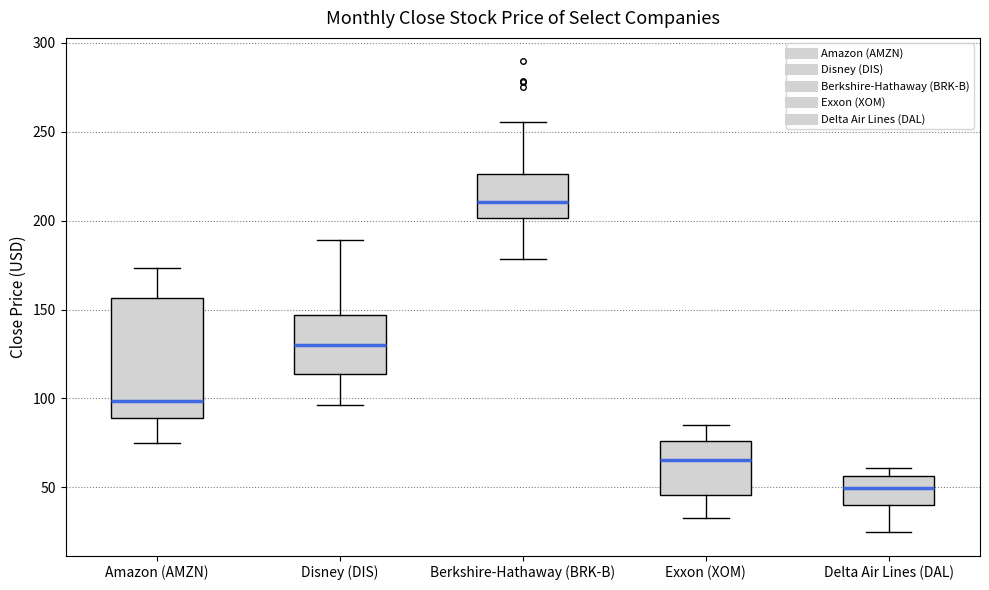

Which box is the tallest, from its lower edge to its upper edge?

Amazon (AMZN)